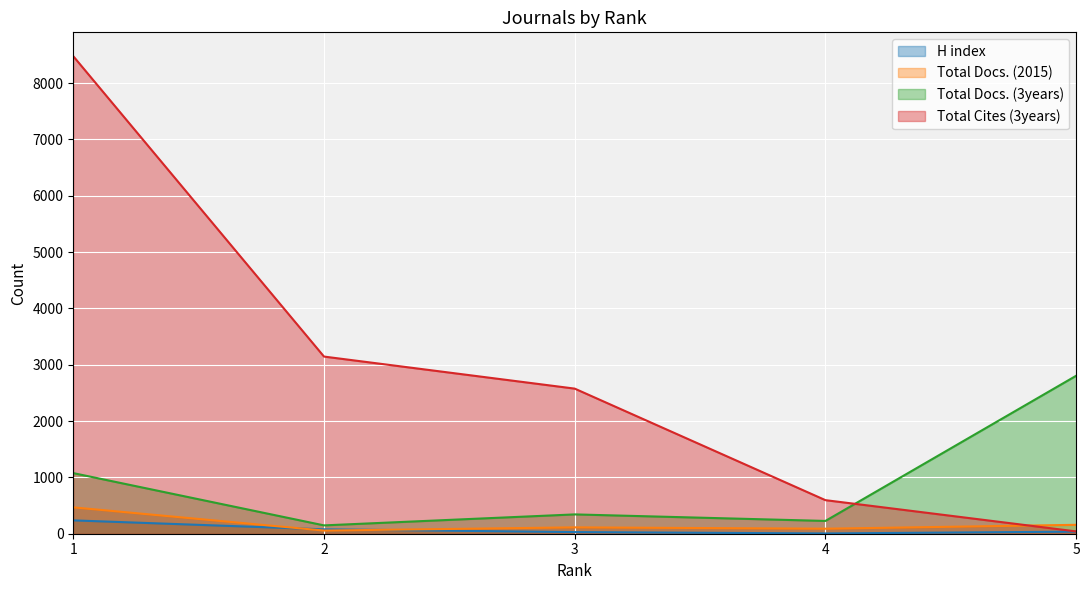

Between 1 and 5, which is larger?

1